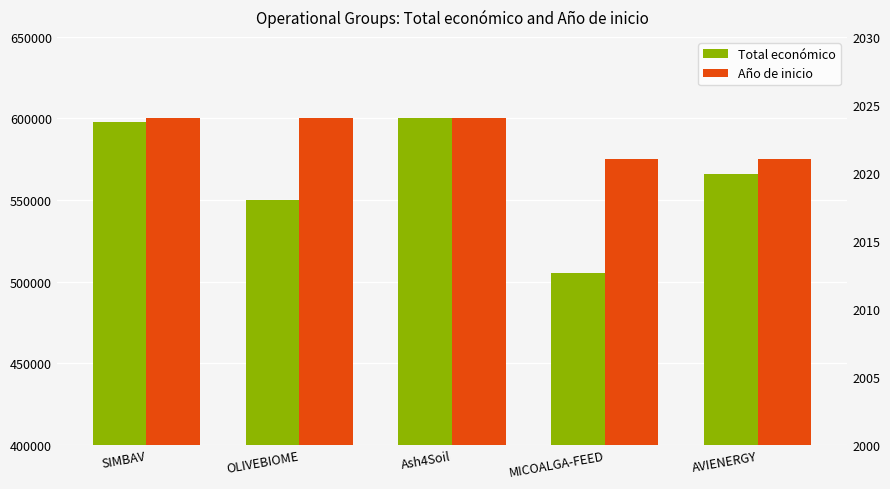

What is the sum of all Año de inicio values?

10114